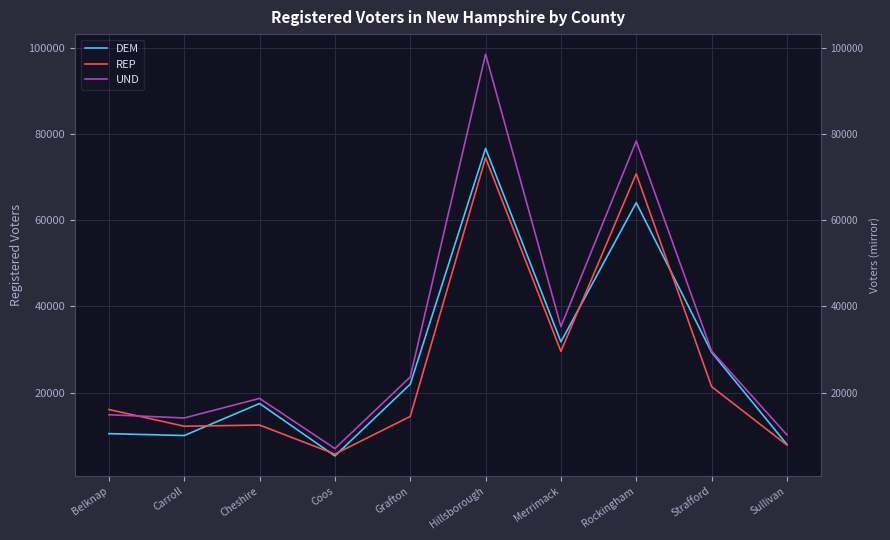

Where is the first local minimum for UND?

Carroll